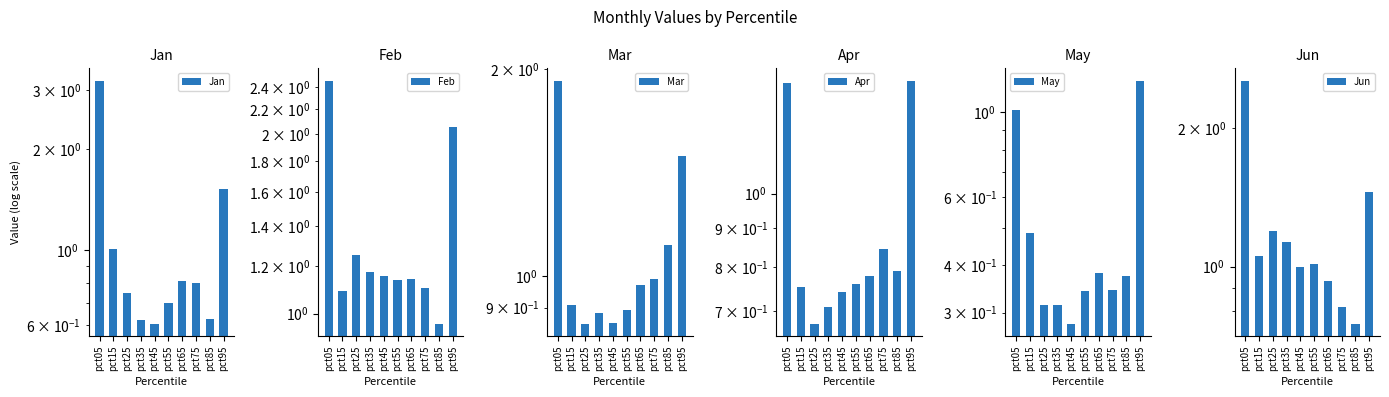

The value of Apr at pct25 is 0.7. True or false?

True